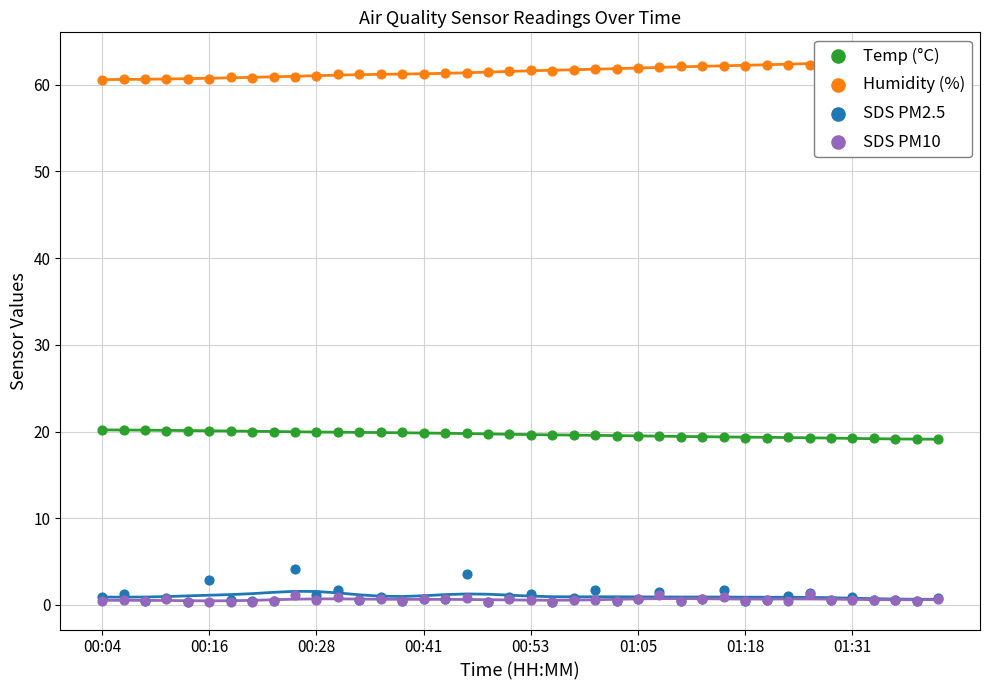

Which series reaches the maximum Y coordinate?

Humidity (%)